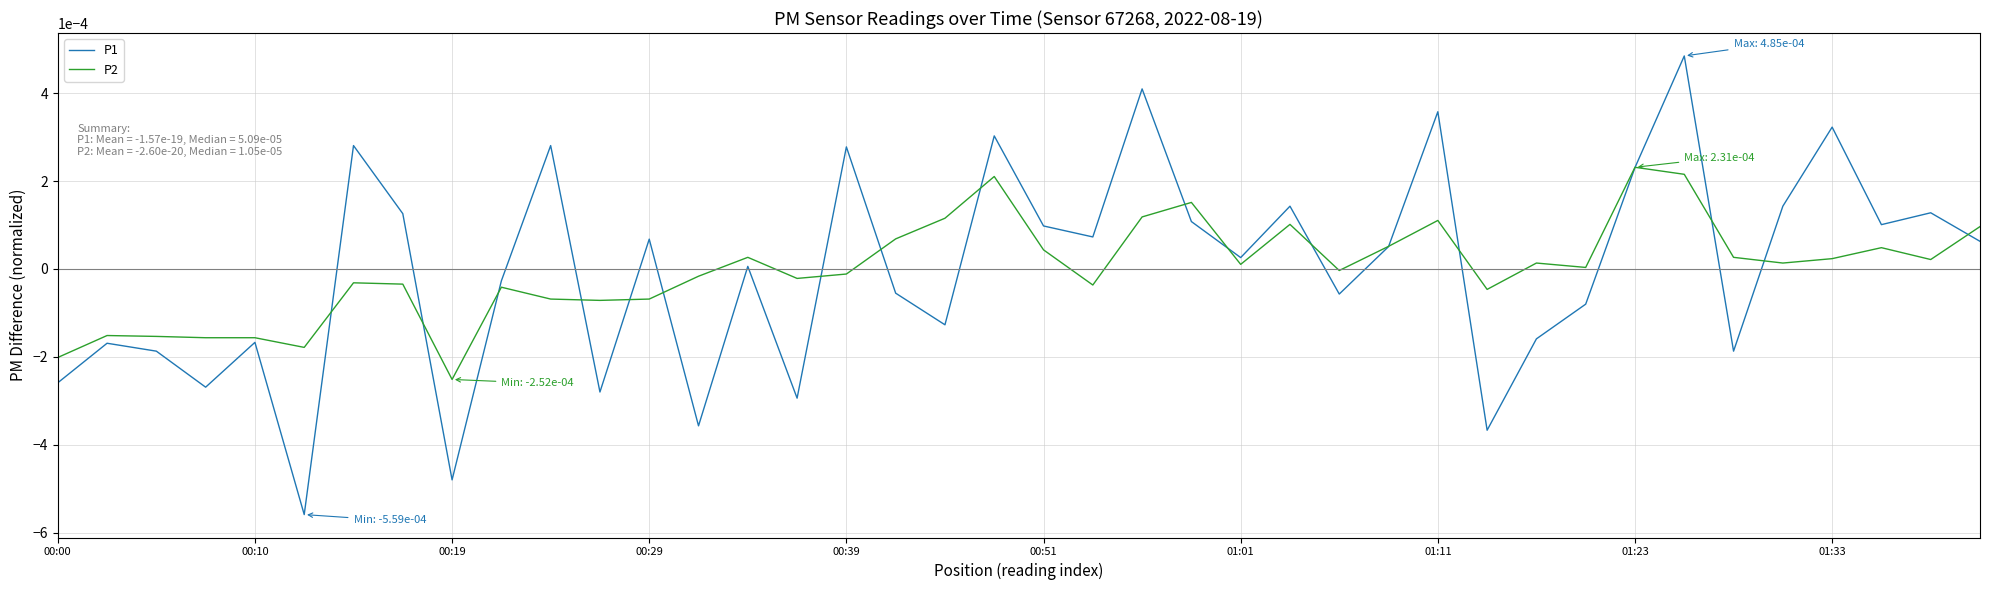

True or false: P2 and P1 cross at least once.

True